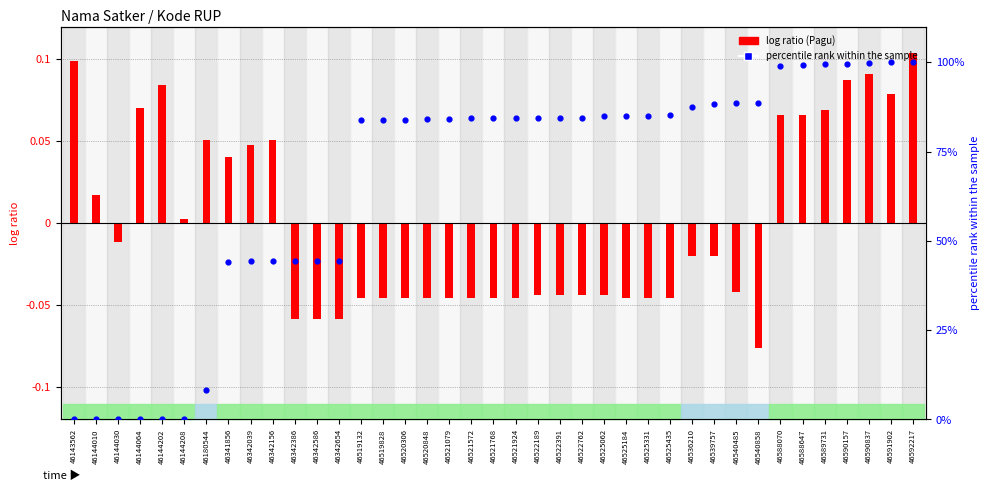

At how many categories does at least one series exceed 85?

15